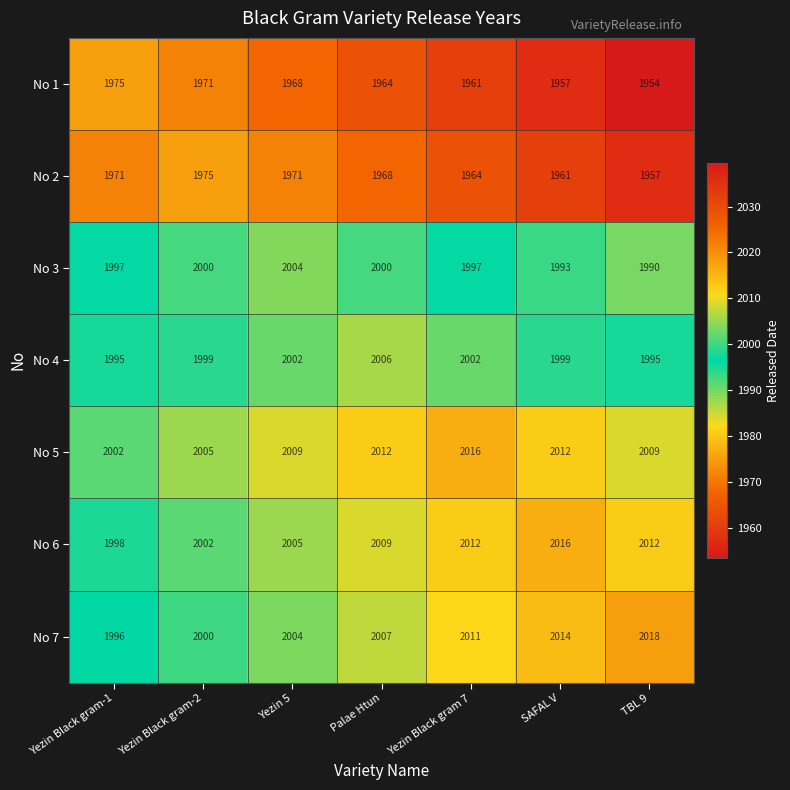

Which label corresponds to the largest value in the chart?

TBL 9